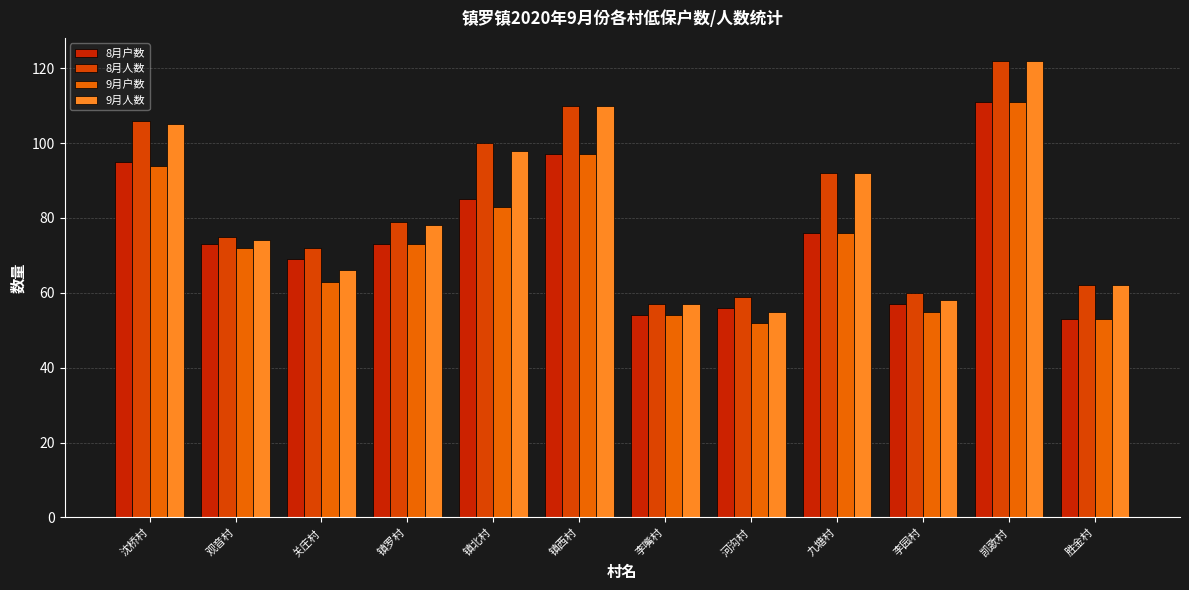

What is the label of the 2nd bar from the right?

凯歌村